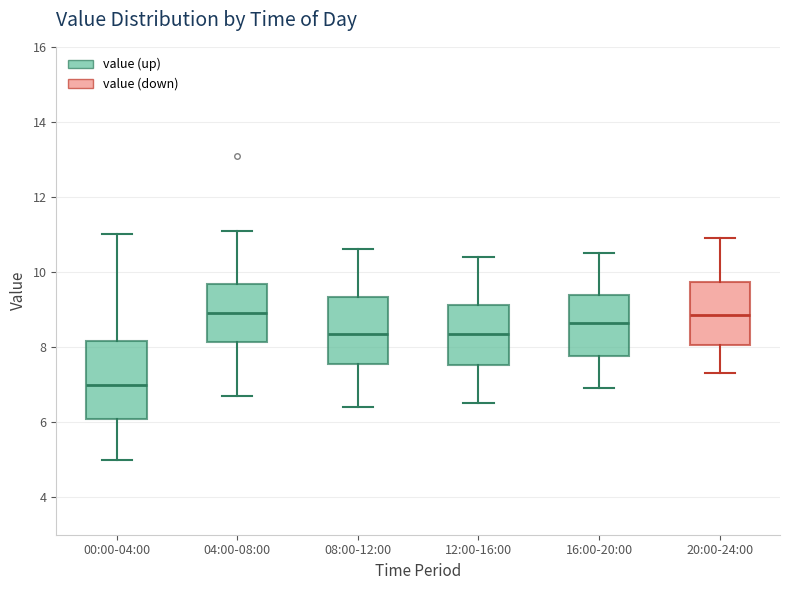

Reading left to right, transcribe this box plot: for each box, give where its median line is, the range the box spans, and where its two whiskers end, as read against the y-axis. The values are not printed on the chart, so give them approximately, as read against the axis.

00:00-04:00: median 7.0, box 6.0 to 8.2, whiskers 5.0 to 11.0
04:00-08:00: median 9.0, box 8.2 to 9.6, whiskers 6.8 to 11.2
08:00-12:00: median 8.4, box 7.6 to 9.4, whiskers 6.4 to 10.6
12:00-16:00: median 8.4, box 7.6 to 9.2, whiskers 6.6 to 10.4
16:00-20:00: median 8.6, box 7.8 to 9.4, whiskers 7.0 to 10.6
20:00-24:00: median 8.8, box 8.0 to 9.8, whiskers 7.4 to 11.0